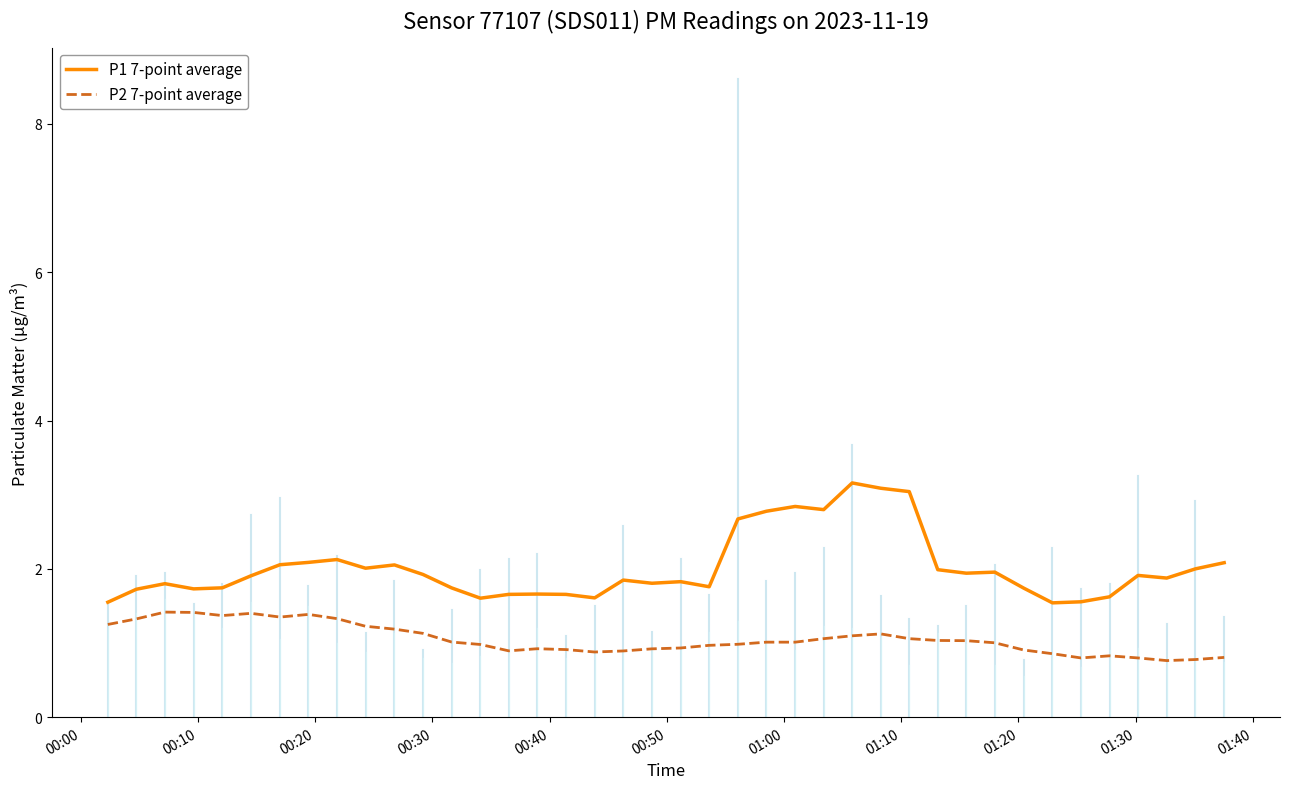

True or false: P1 7-point average and P2 7-point average cross at least once.

False